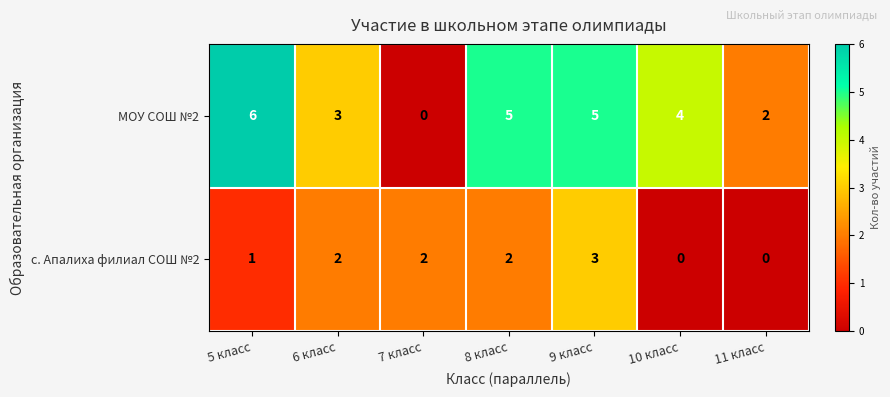

List the series in order of their peak value, highest first.

МОУ СОШ №2, с. Апалиха филиал СОШ №2